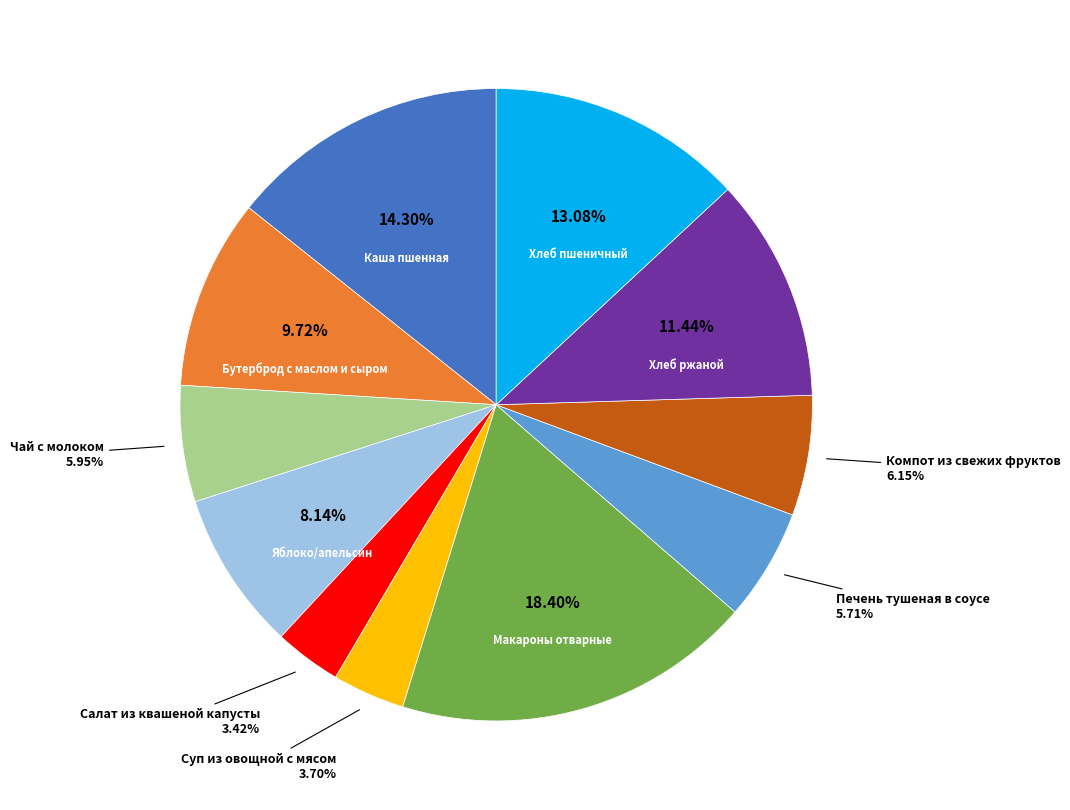

Is there any slice that represents more than half of the pie?

No